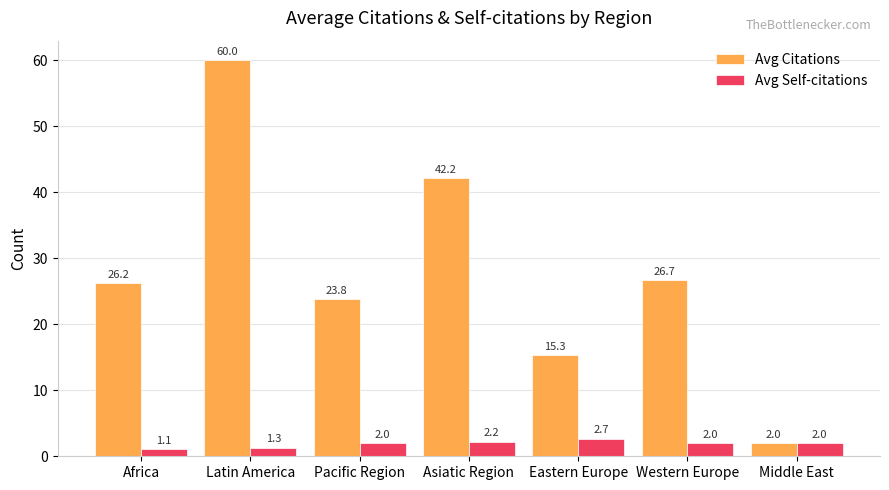

Count the number of categories in the chart.

7